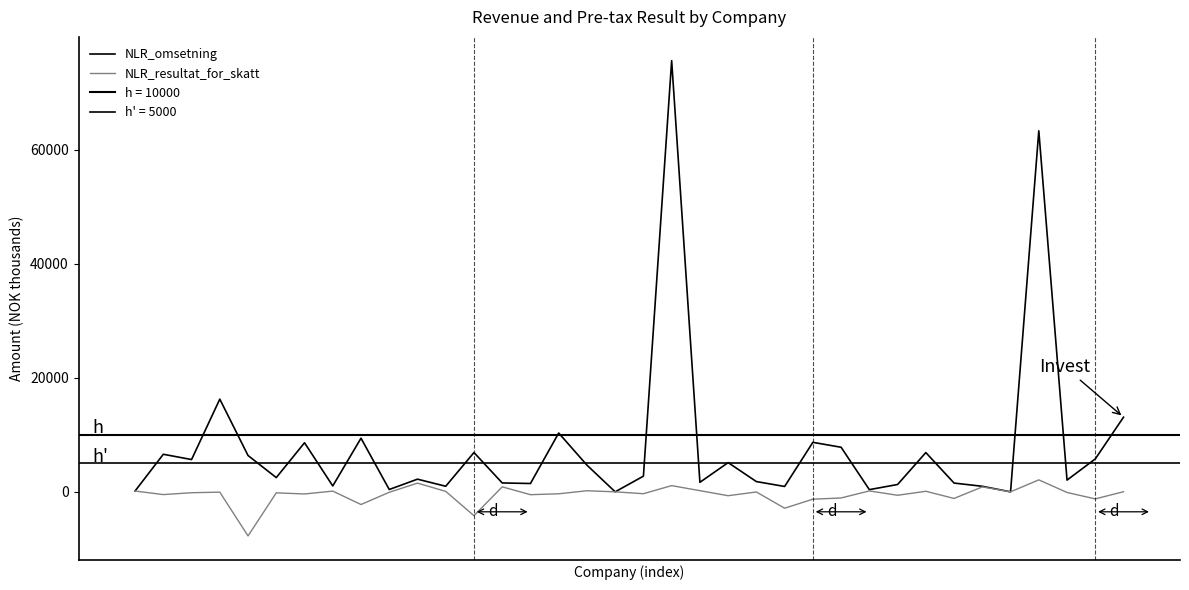

What is the difference between the maximum and minimum values in the NLR_resultat_for_skatt series?

9829